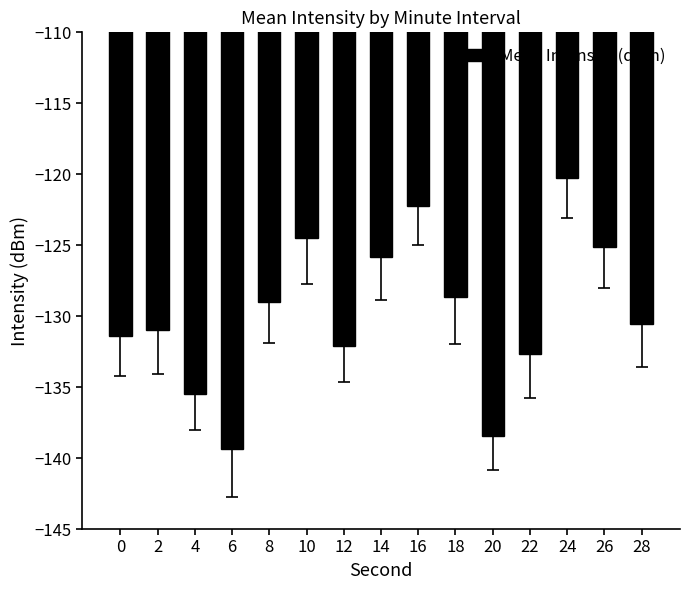

The chart shows a value of -178.7 at 18. True or false?

False